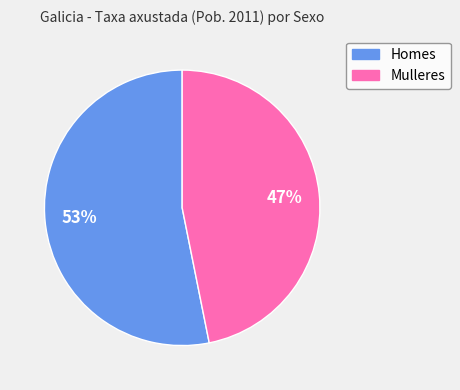

Is it true that Mulleres is 33% of the pie?

False